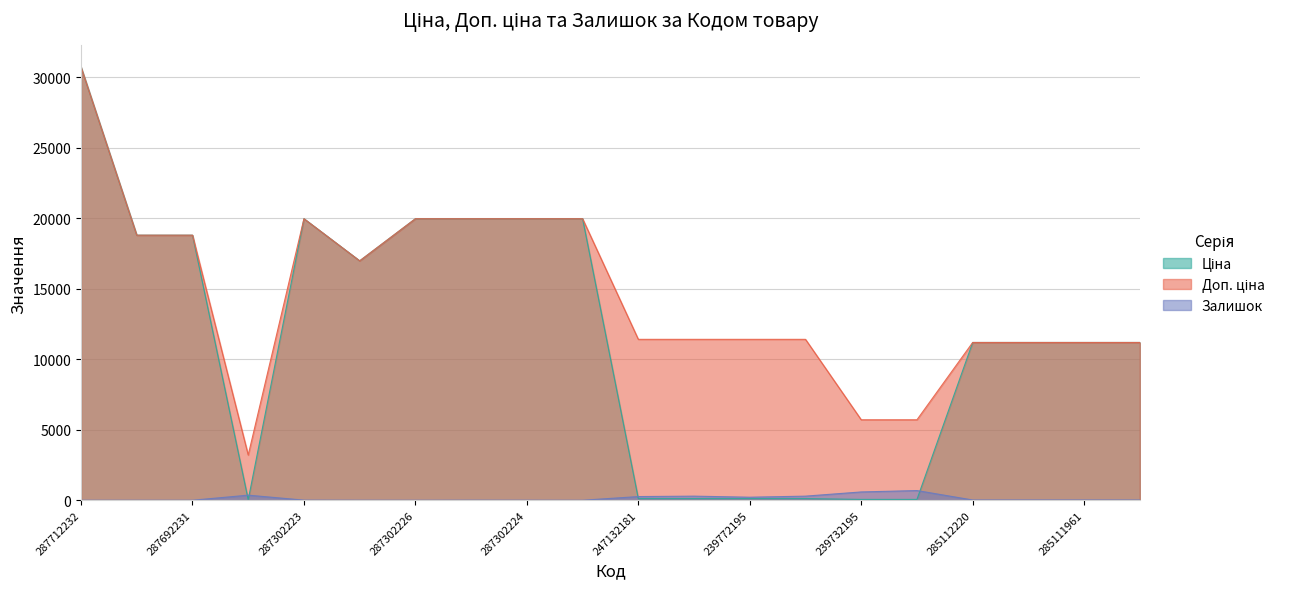

True or false: Залишок and Ціна cross at least once.

True